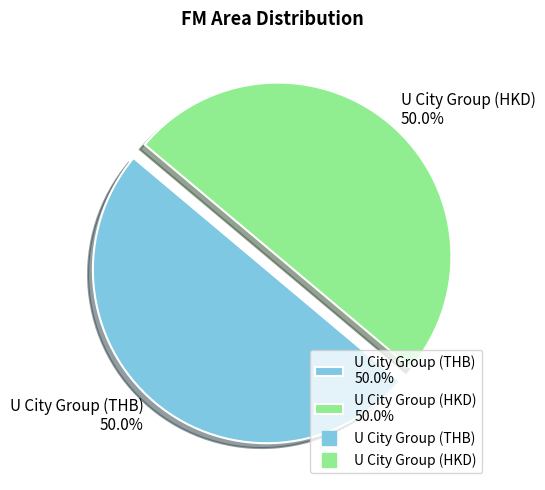

To the nearest percent, what percentage of the pie is U City Group (HKD)?

50%